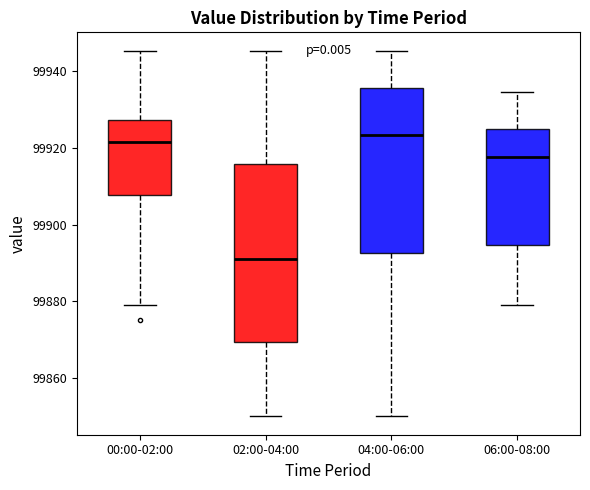

Which box is the tallest, from its lower edge to its upper edge?

02:00-04:00